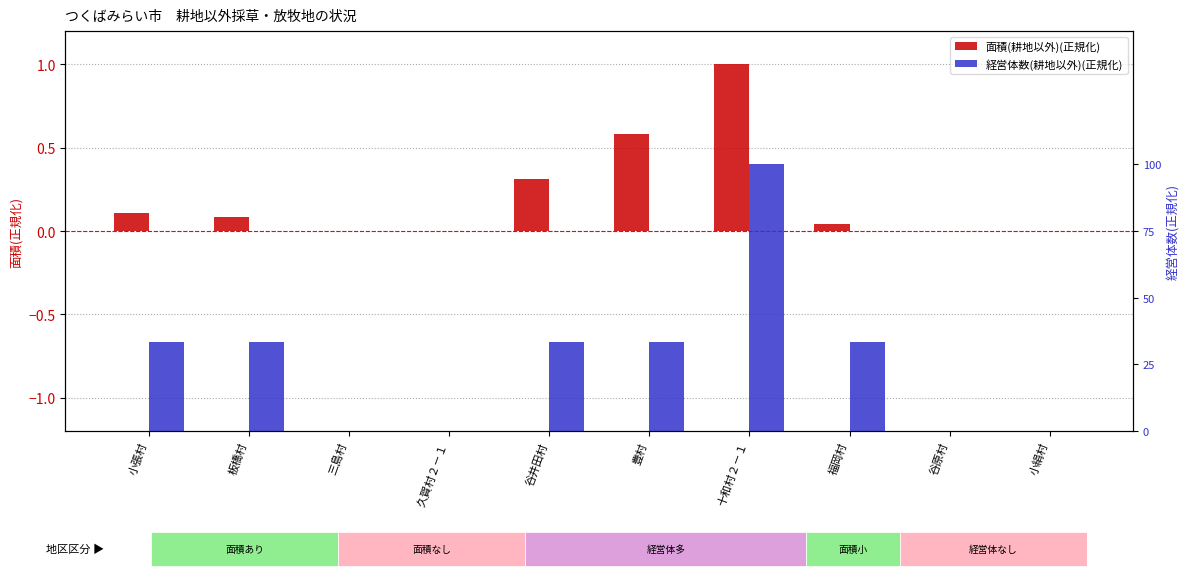

Reading right to left, list all the values displayed in this chart.

面積(耕地以外)(正規化): 小絹村=0.0	谷原村=0.0	福岡村=0.0	十和村２－１=1.0	豊村=0.6	谷井田村=0.3	久賀村２－１=0.0	三島村=0.0	板橋村=0.1	小張村=0.1
経営体数(耕地以外)(正規化): 小絹村=0.0	谷原村=0.0	福岡村=0.3	十和村２－１=1.0	豊村=0.3	谷井田村=0.3	久賀村２－１=0.0	三島村=0.0	板橋村=0.3	小張村=0.3